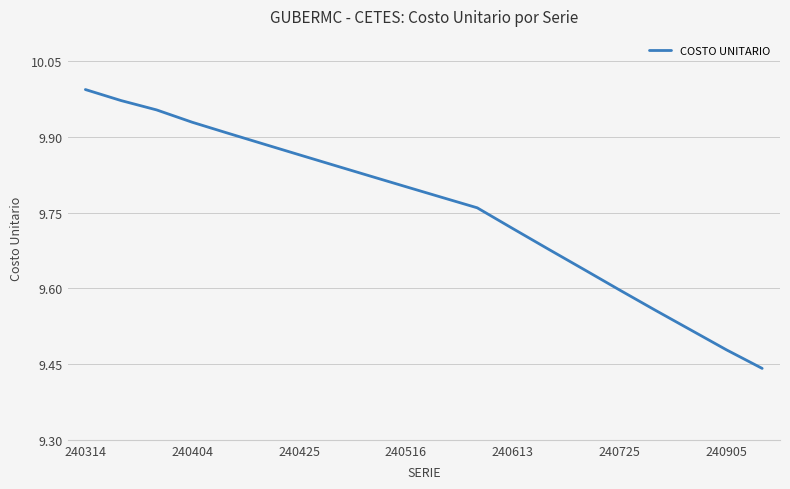

What is the difference between the maximum and minimum values?

0.6